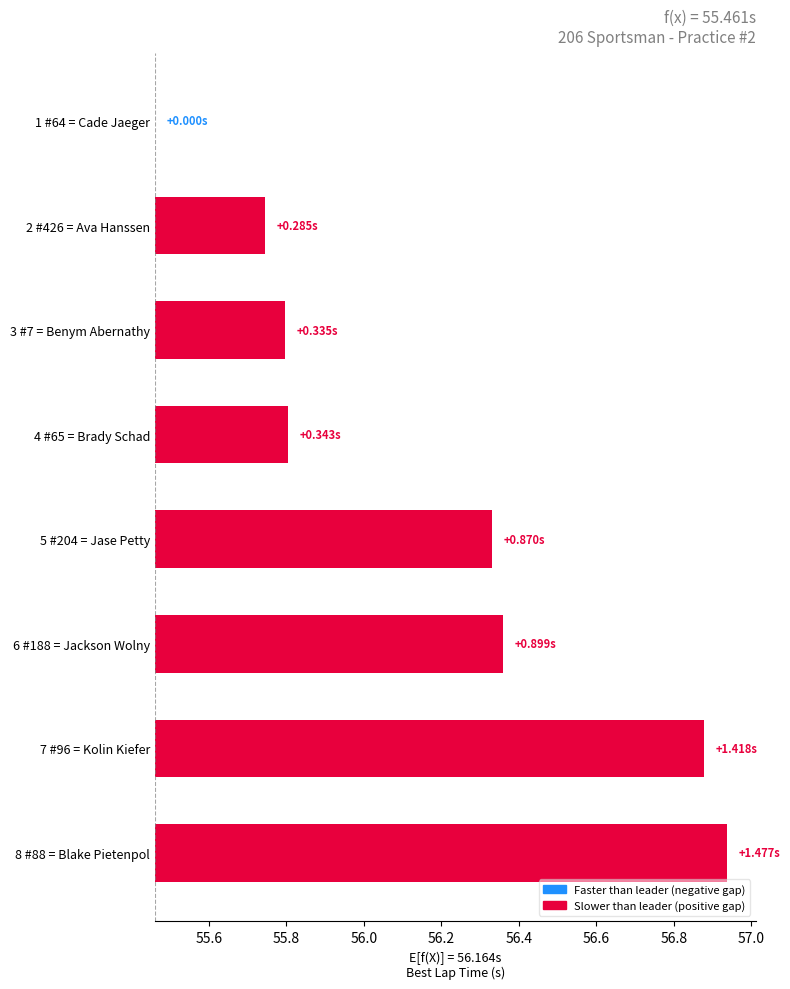

Is it true that the value at 1 #64 = Cade Jaeger is 0.0?

True